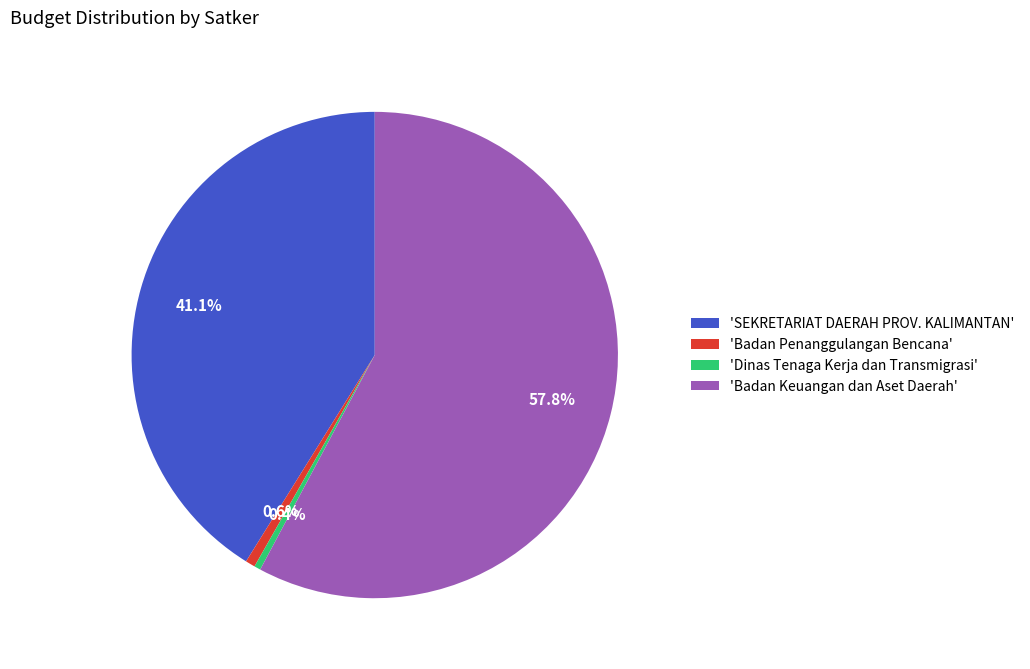

Do 'SEKRETARIAT DAERAH PROV. KALIMANTAN' and 'Dinas Tenaga Kerja dan Transmigrasi' together represent more than half of the pie?

No